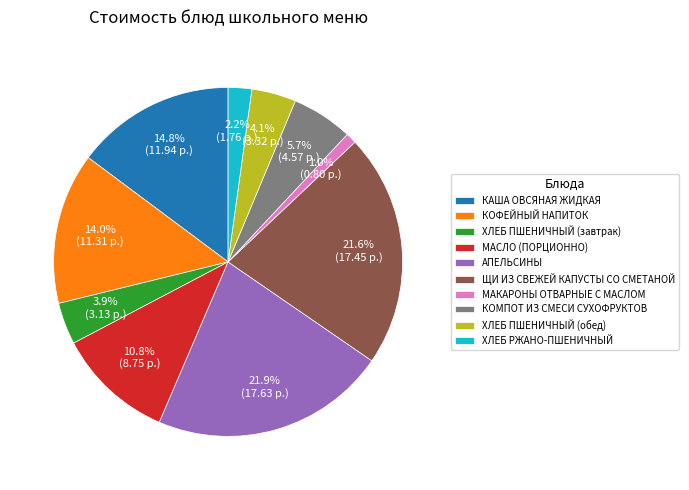

Is there a majority slice in this chart?

No